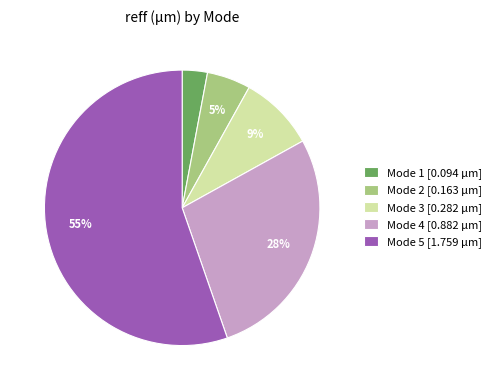

Is it true that Mode 3 is 9% of the pie?

True